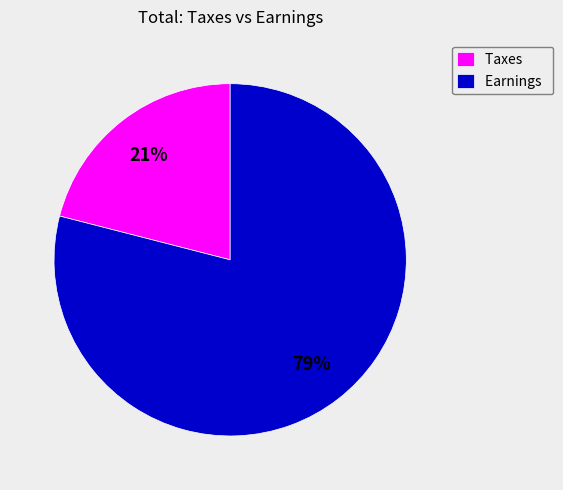

To the nearest percent, what is the difference between the Earnings and Taxes slice percentages?

58%